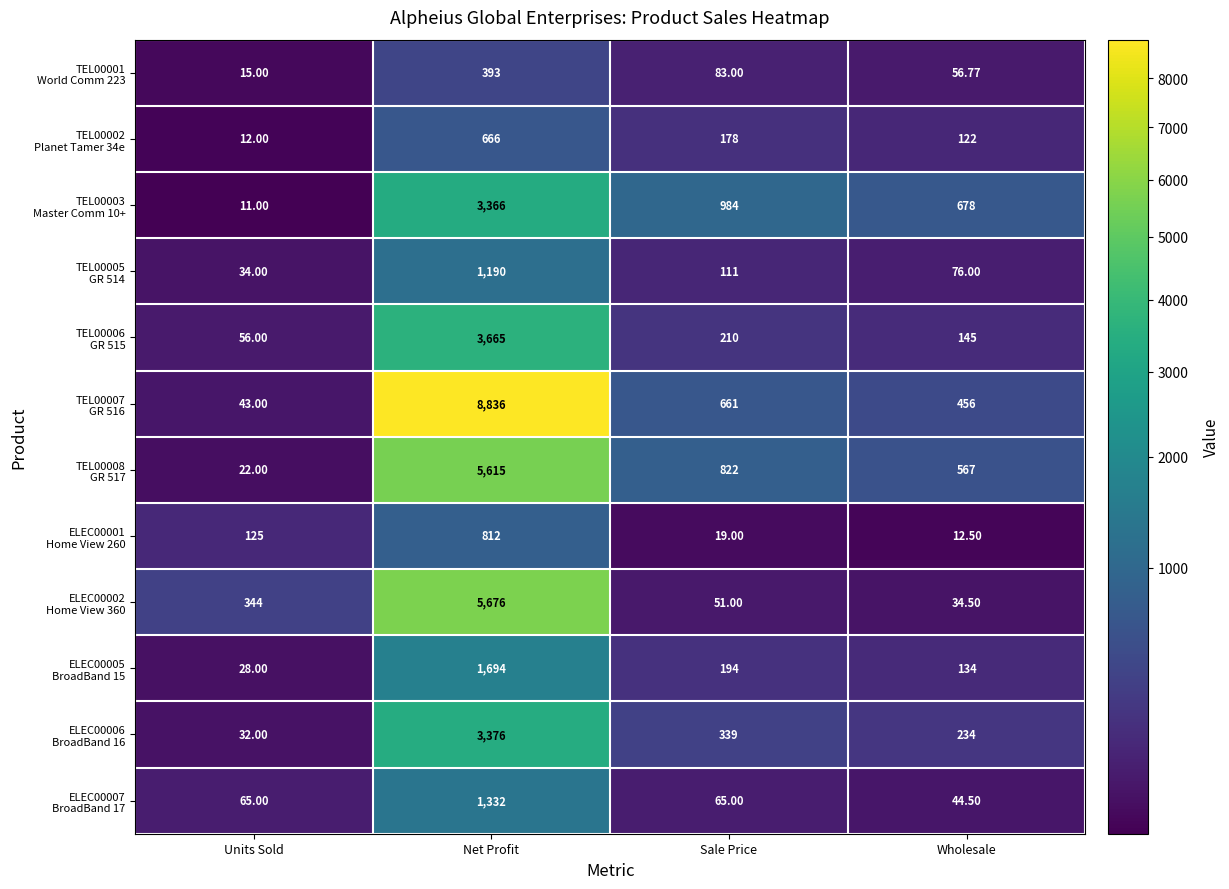

Which label corresponds to the largest value in the chart?

Net Profit